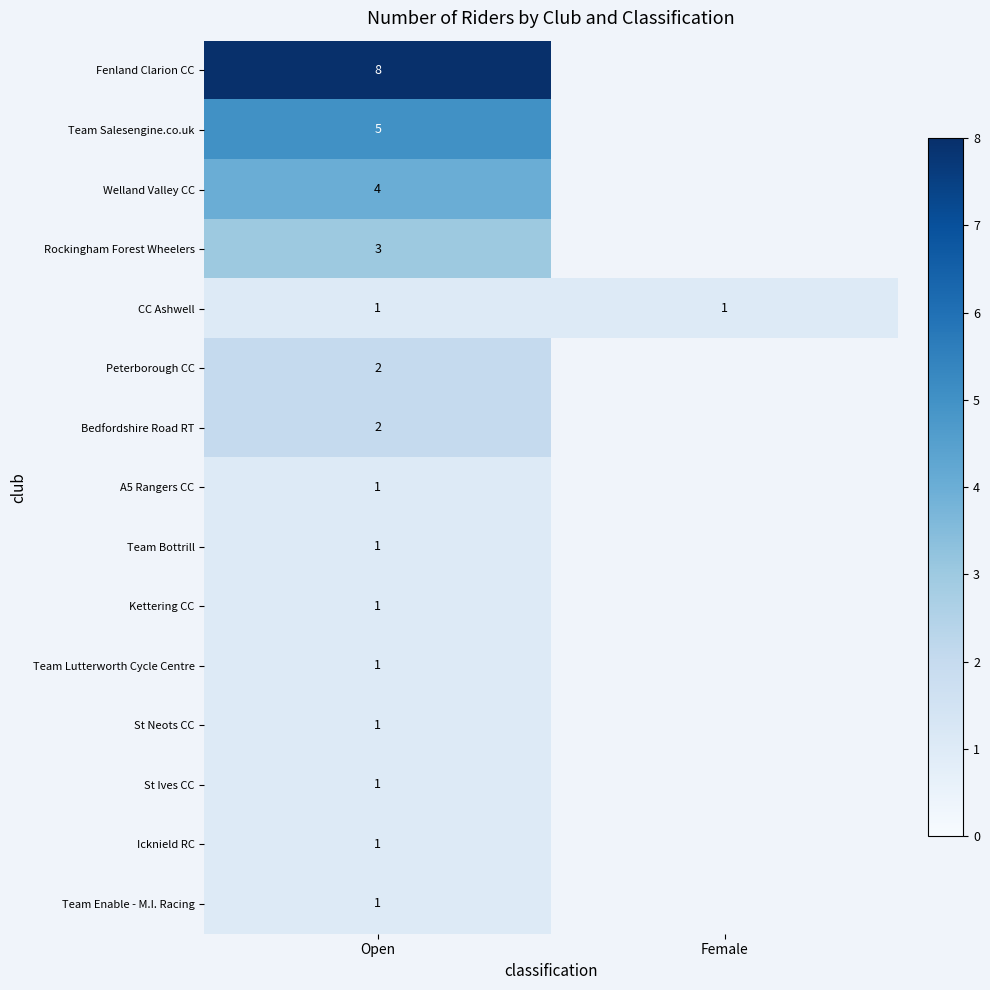

What is the total value across all series at Open?

33